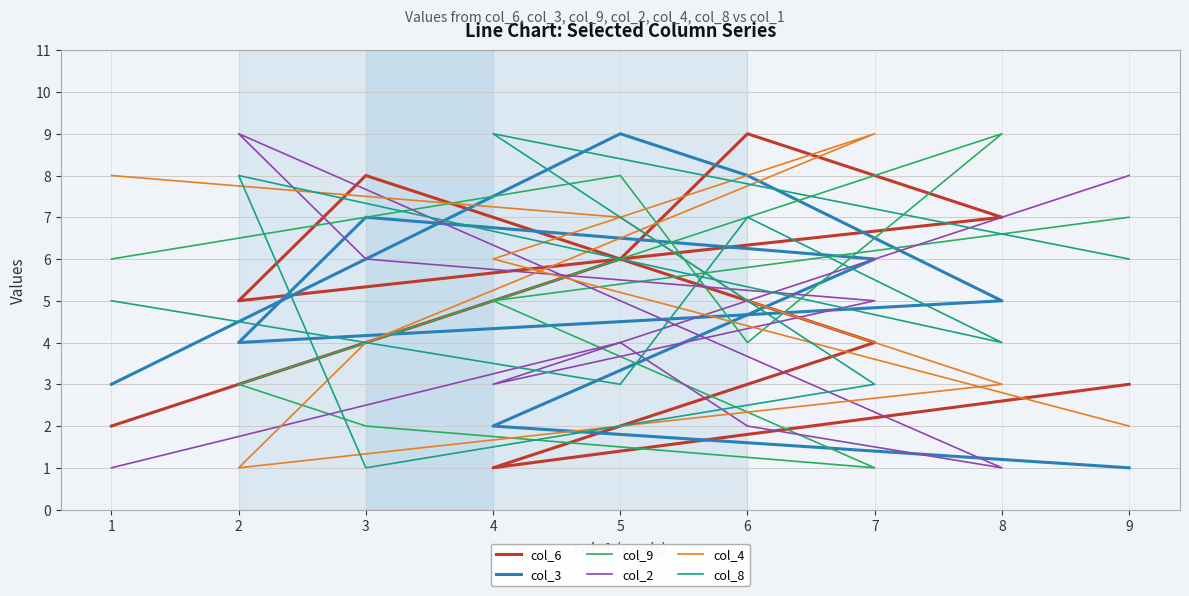

How many lines are shown in the chart?

6